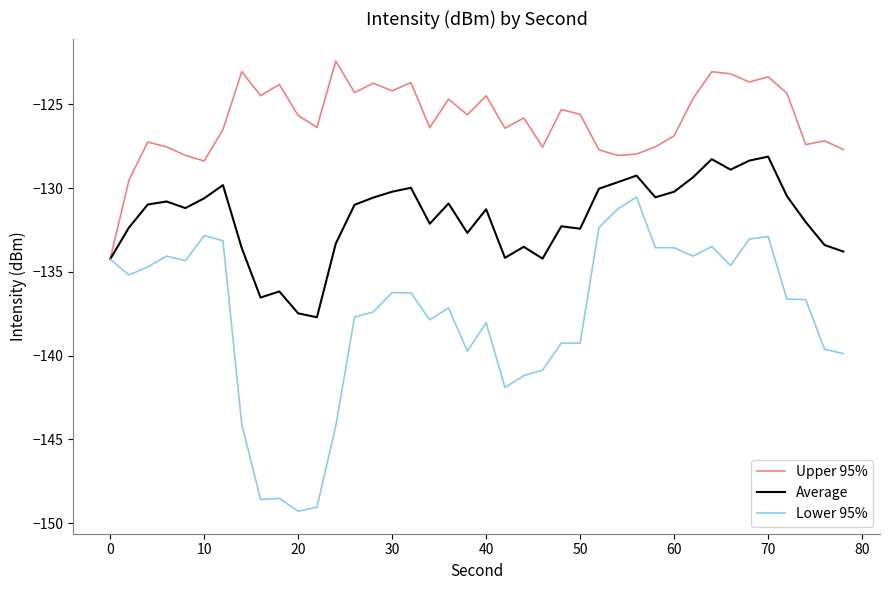

Does the chart display data point markers on the line(s)?

No